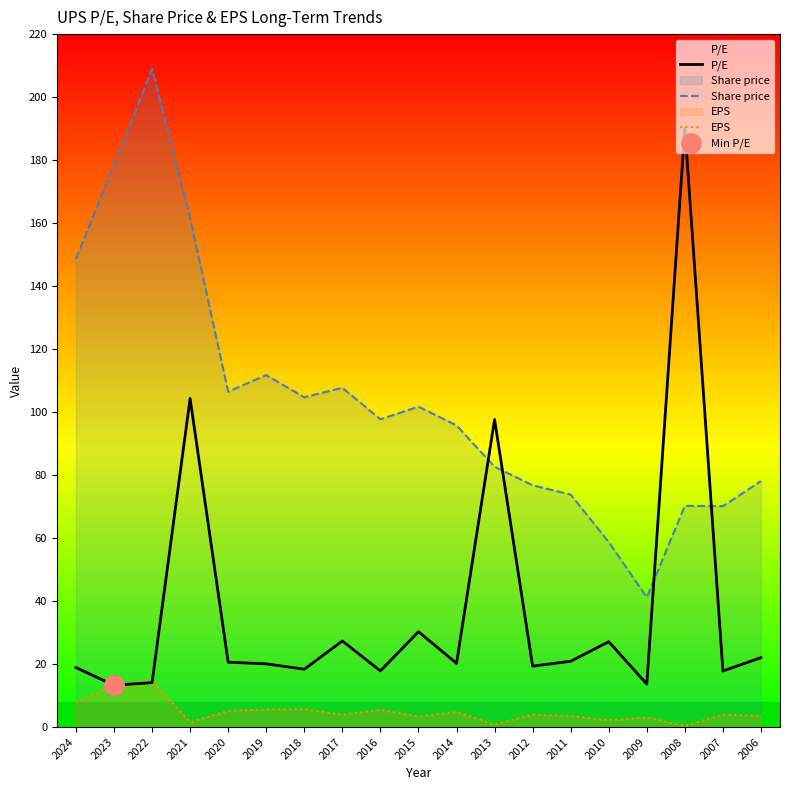

List the series in order of their overall mean, highest first.

Share price, P/E, EPS